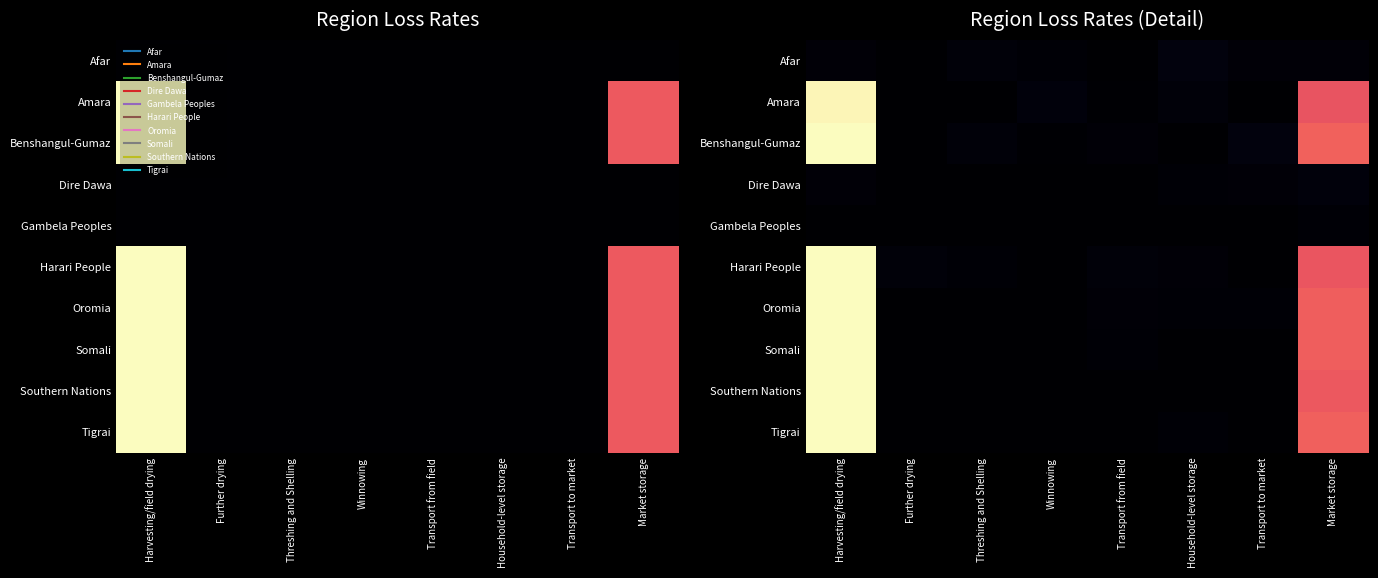

At which label is Afar closest to 0?

Further drying